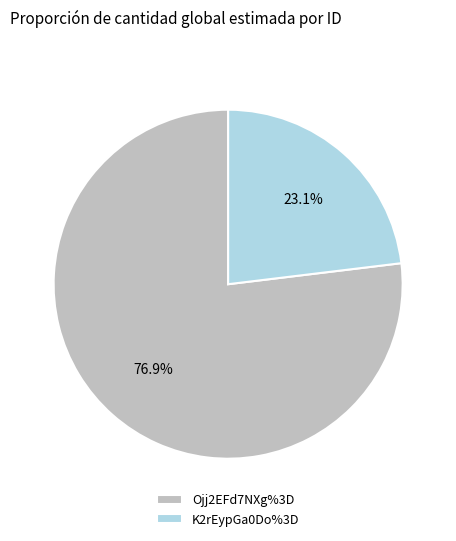

How many slices are in this pie chart?

2